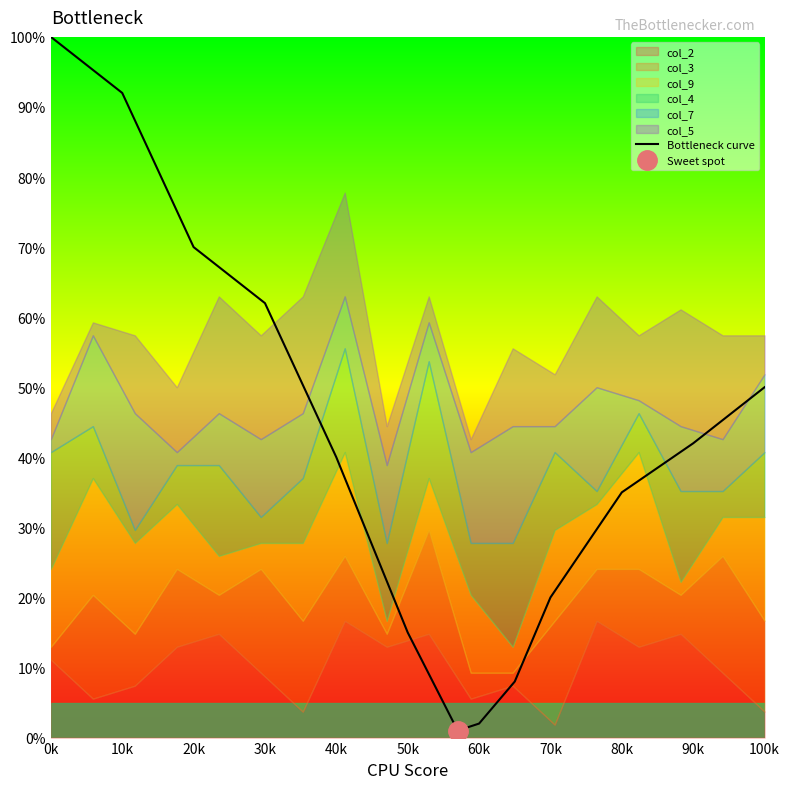

What is the sum of all values?

542